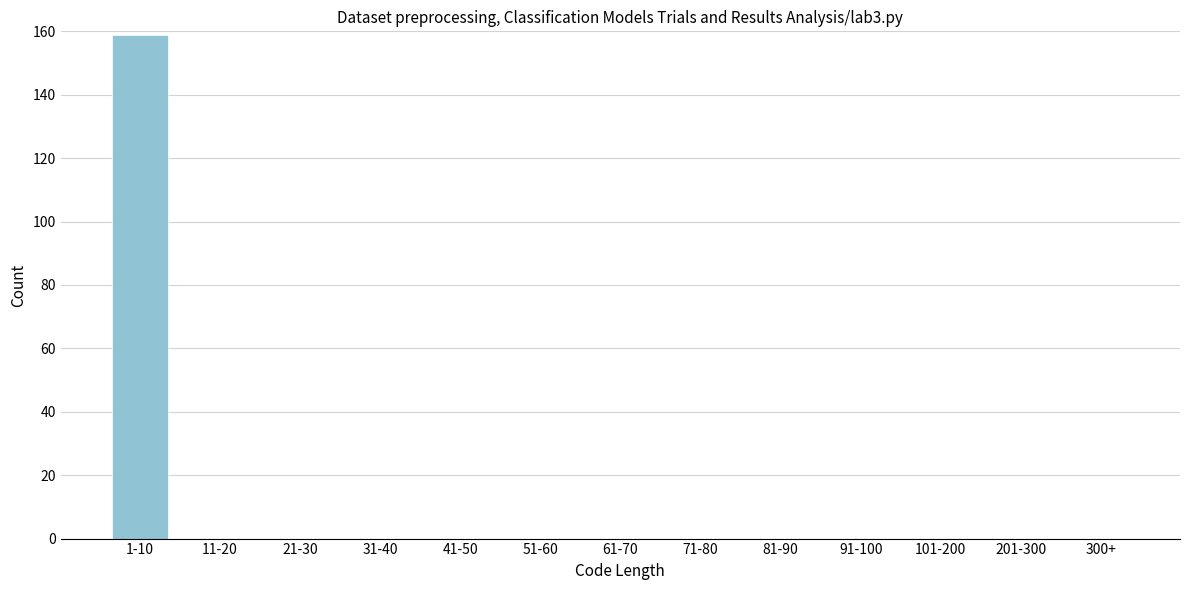

Reading left to right, what are all the values shown in this chart?

1-10=159	11-20=0	21-30=0	31-40=0	41-50=0	51-60=0	61-70=0	71-80=0	81-90=0	91-100=0	101-200=0	201-300=0	300+=0